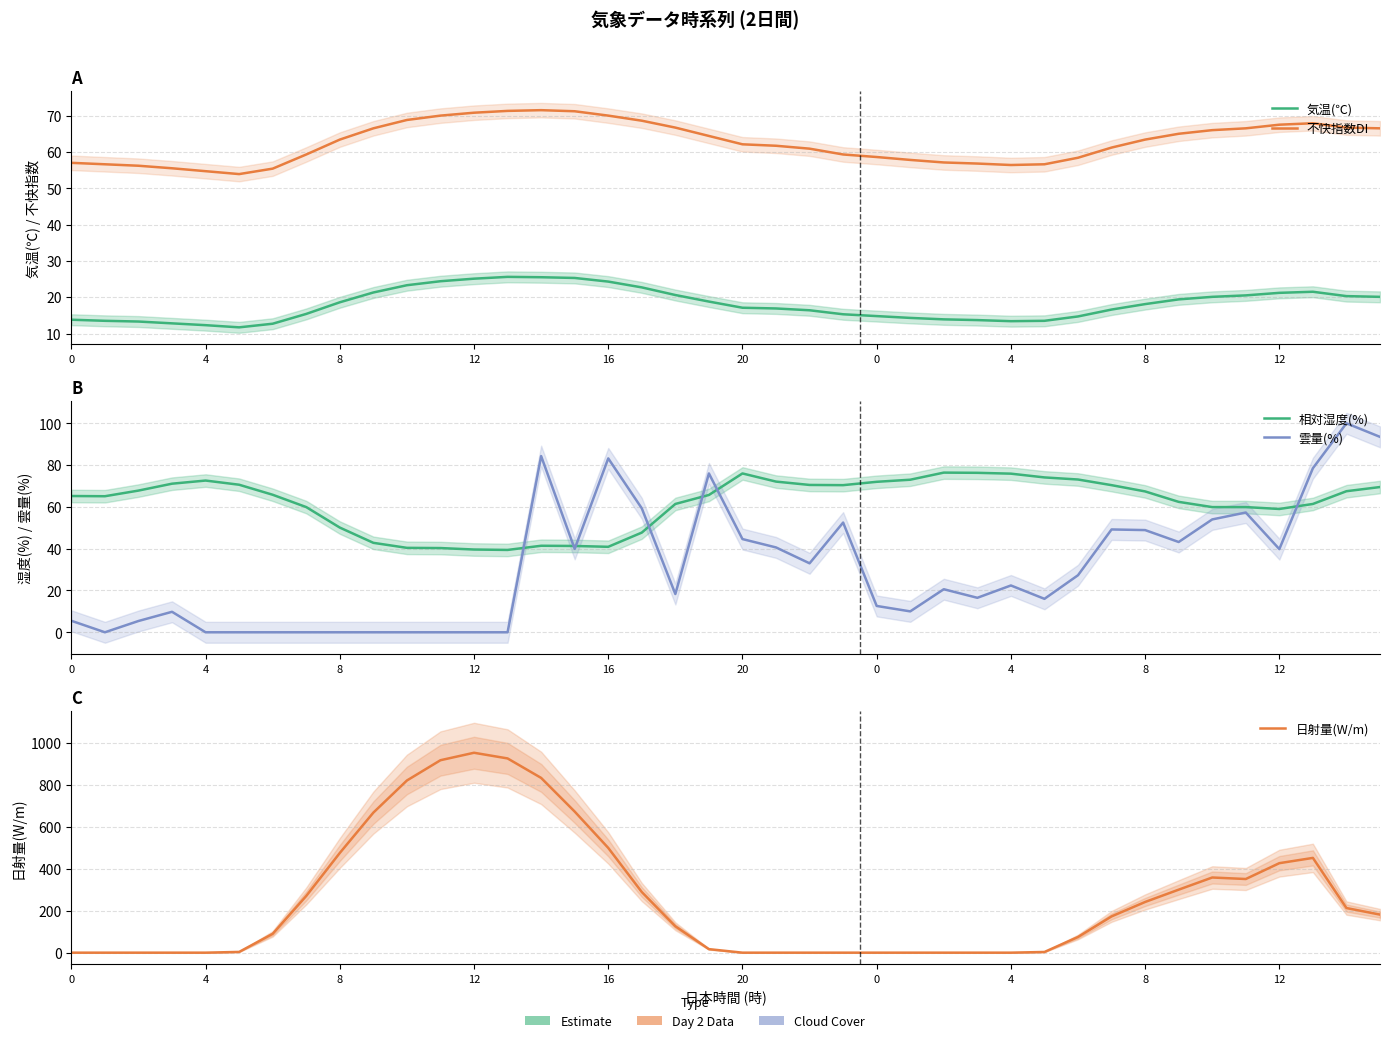

Rank the series by their maximum value, from lowest to highest.

気温(℃), 不快指数DI, 相対湿度(%), 雲量(%), 日射量(W/m)